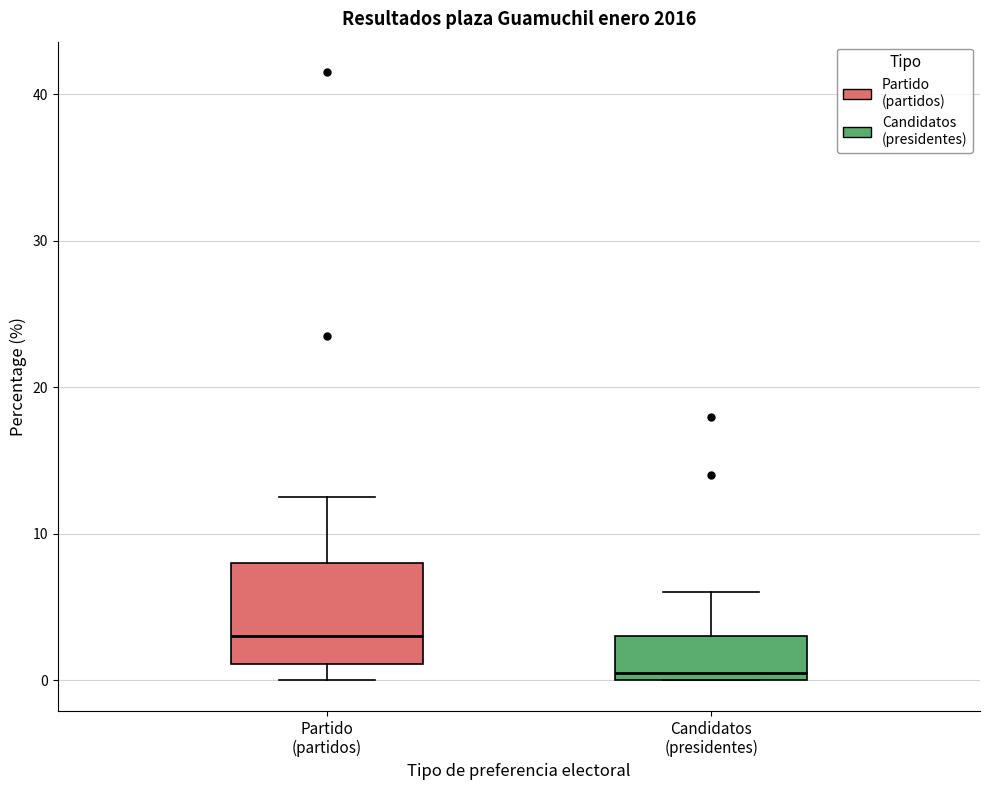

Reading left to right, read every box against the y-axis: the position of its median line, the range the box covers, and the ends of its whiskers. The values are not printed on the chart, so give them approximately, as read against the axis.

Partido (partidos): median 3, box 1 to 8, whiskers 0 to 13
Candidatos (presidentes): median 1, box 0 to 3, whiskers 0 to 6